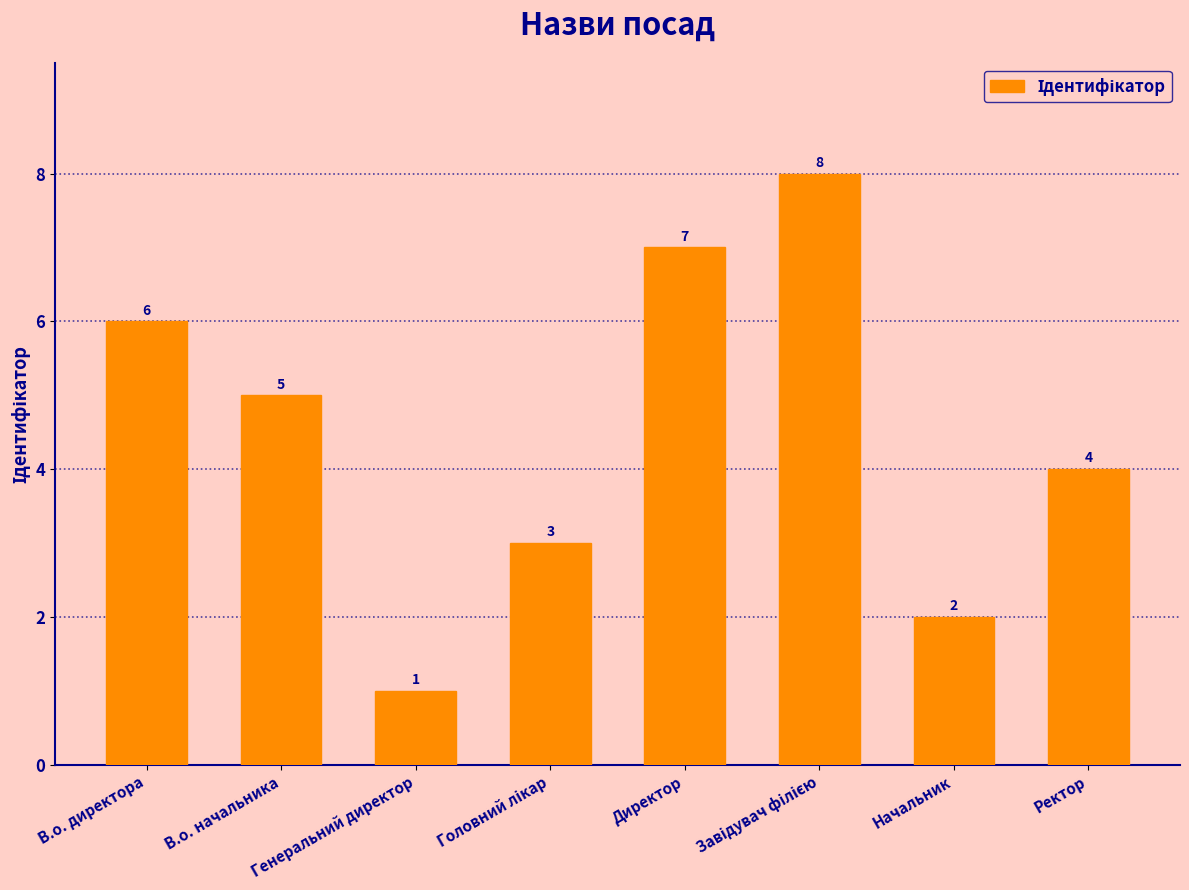

What is the maximum value shown in the chart?

8